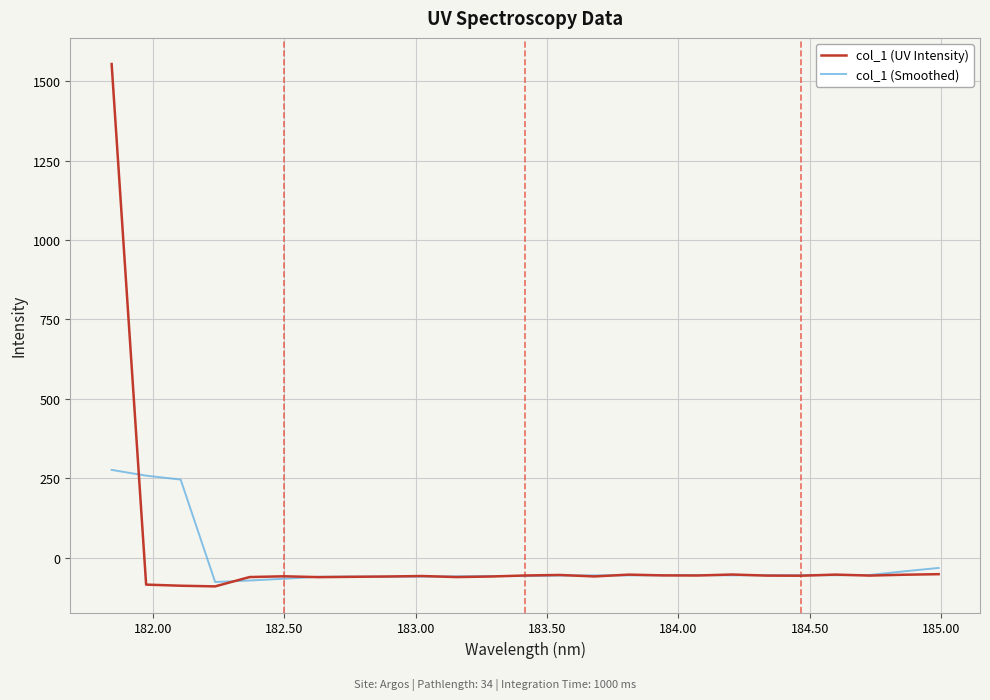

Which series has the largest total across all categories?

col_1 (UV Intensity)